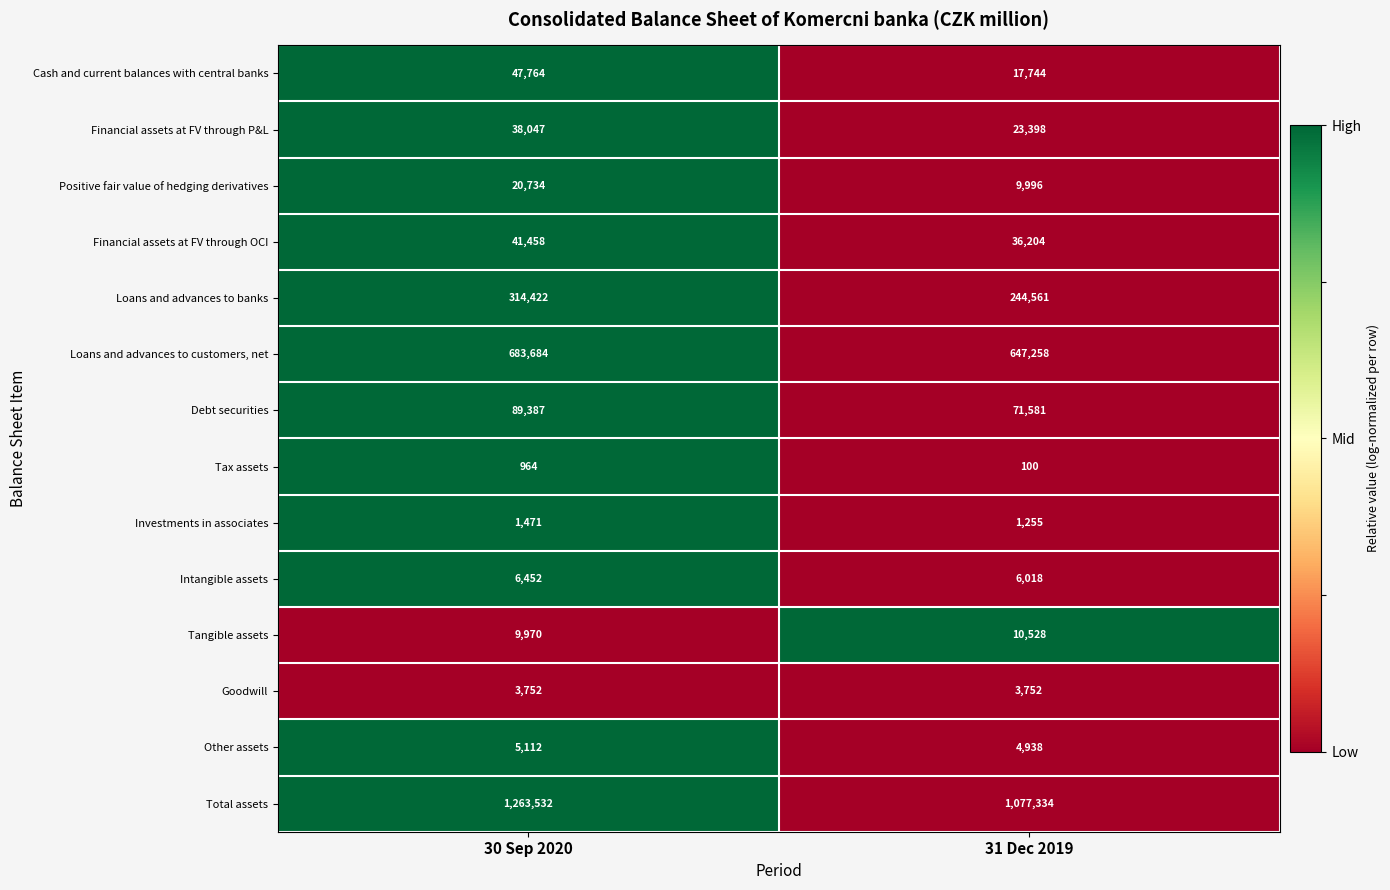

Which series has the largest total across all categories?

Total assets